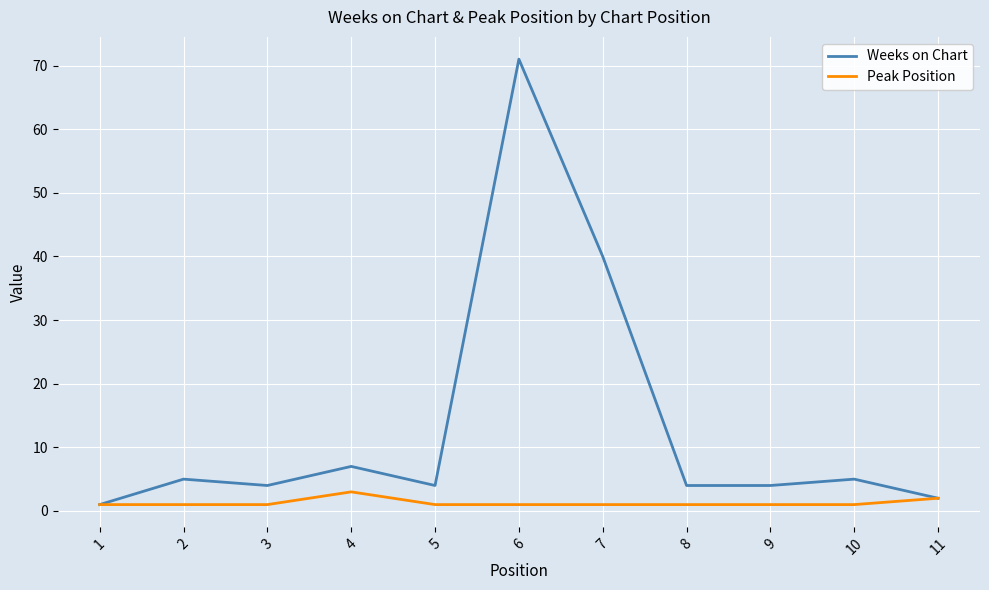

Reading left to right, list all the values displayed in this chart.

Weeks on Chart: 1=1	2=5	3=4	4=7	5=4	6=71	7=40	8=4	9=4	10=5	11=2
Peak Position: 1=1	2=1	3=1	4=3	5=1	6=1	7=1	8=1	9=1	10=1	11=2